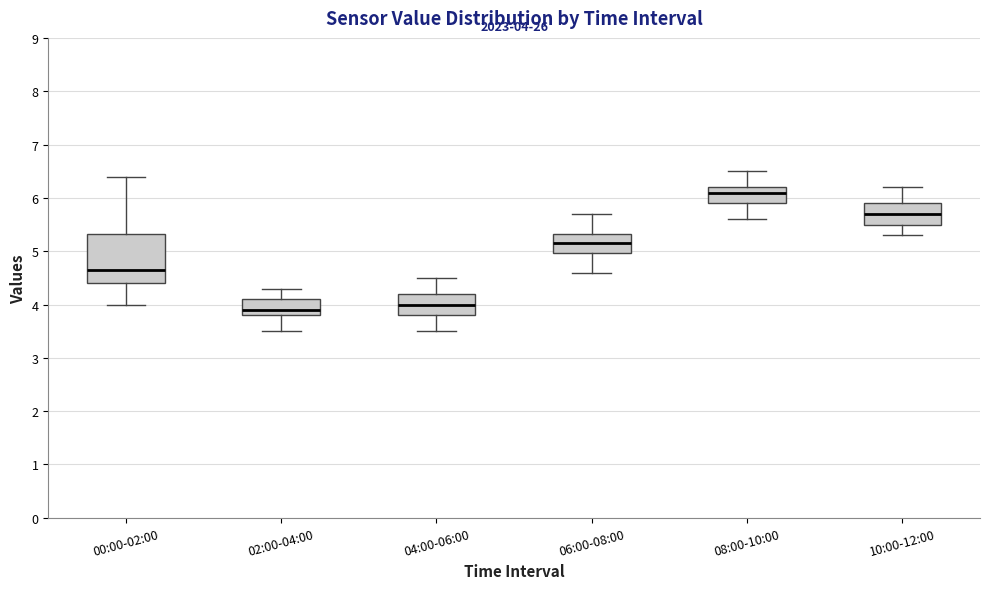

Which box is the tallest, from its lower edge to its upper edge?

00:00-02:00